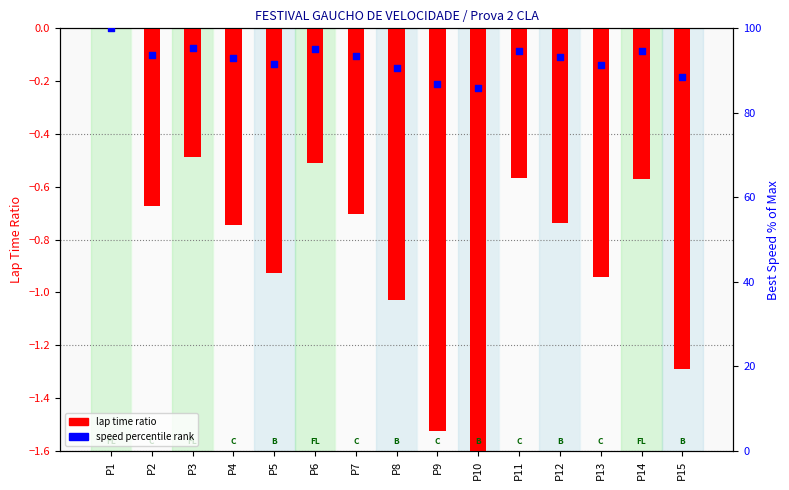

Which series reaches the maximum Y coordinate?

speed percentile